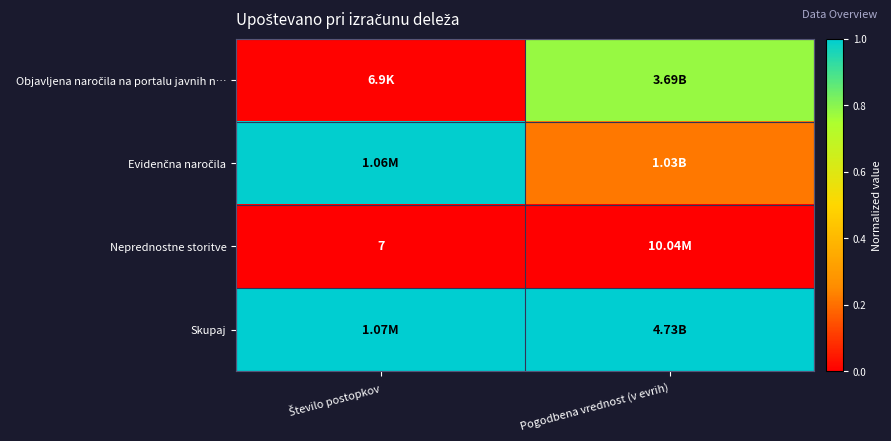

True or false: Skupaj has a value of 0.6 at Pogodbena vrednost (v evrih).

False